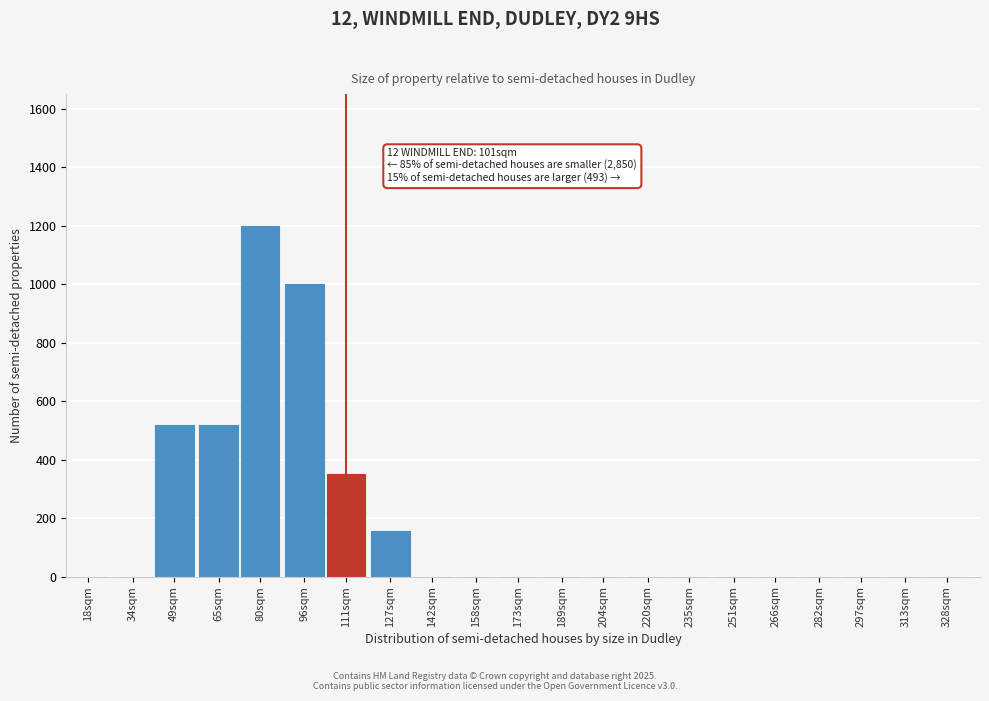

Reading left to right, extract all data points from this chart.

18sqm=0	34sqm=0	49sqm=520	65sqm=520	80sqm=1200	96sqm=1000	111sqm=350	127sqm=155	142sqm=0	158sqm=0	173sqm=0	189sqm=0	204sqm=0	220sqm=0	235sqm=0	251sqm=0	266sqm=0	282sqm=0	297sqm=0	313sqm=0	328sqm=0